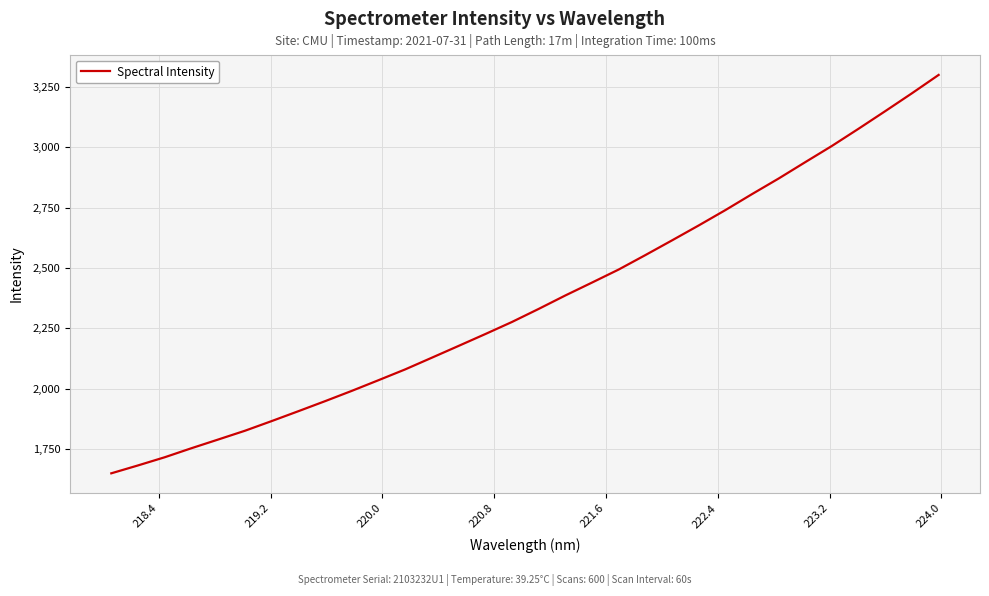

What is the difference between the maximum and minimum values?

1649.8